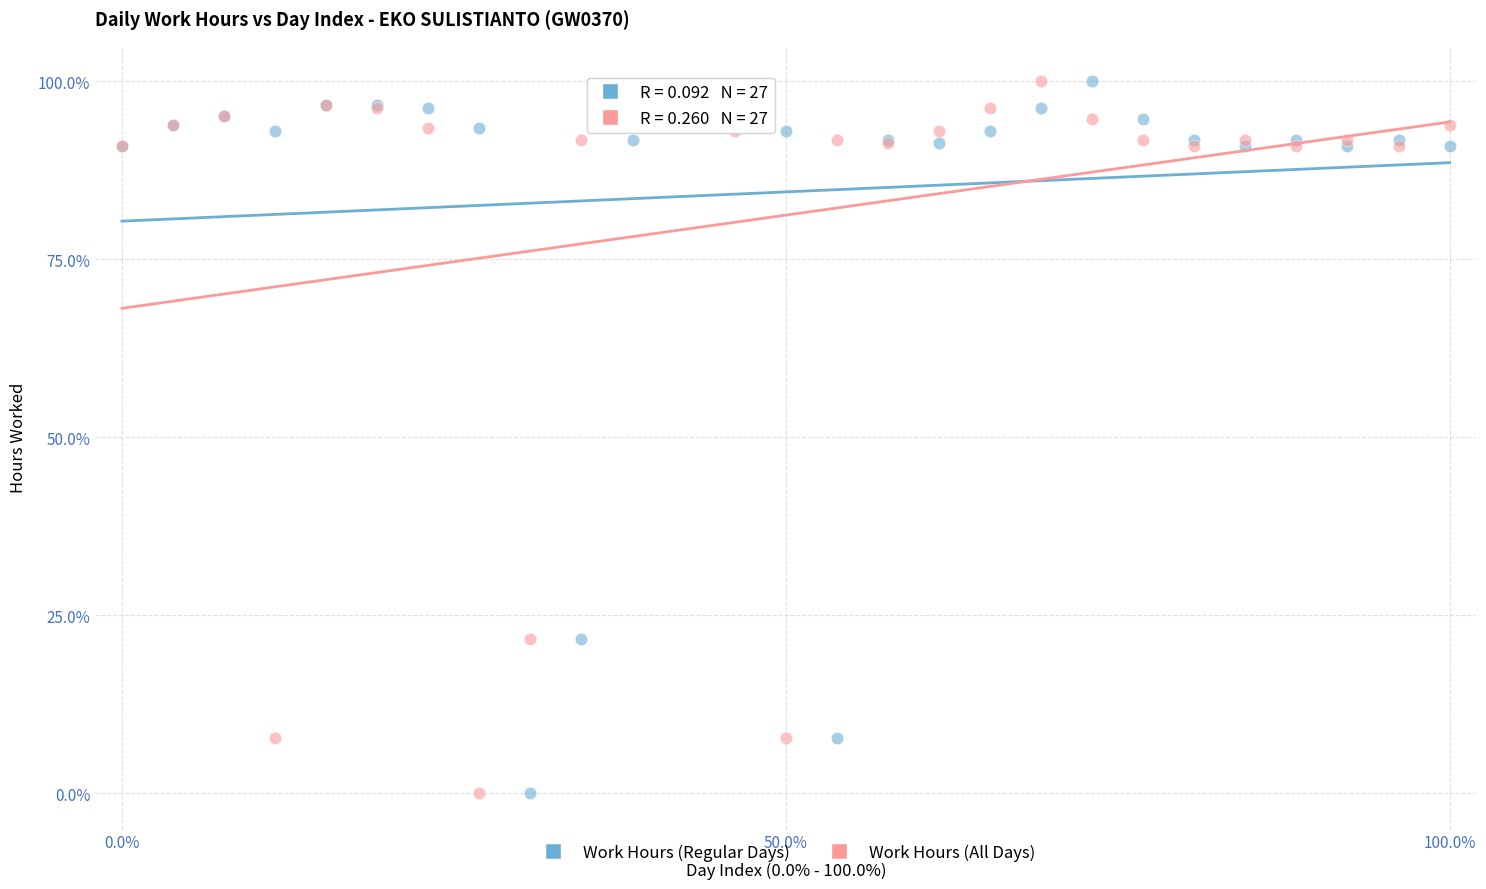

What are all the series names shown in the legend?

Work Hours (Regular Days), Work Hours (All Days)